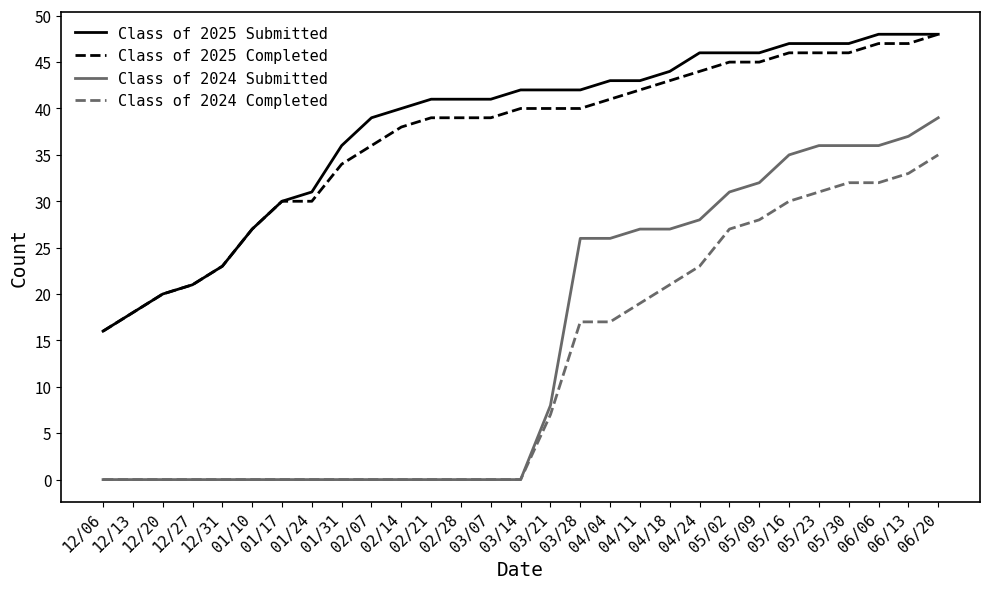

The value of Class of 2024 Submitted at 04/24 is 28. True or false?

True